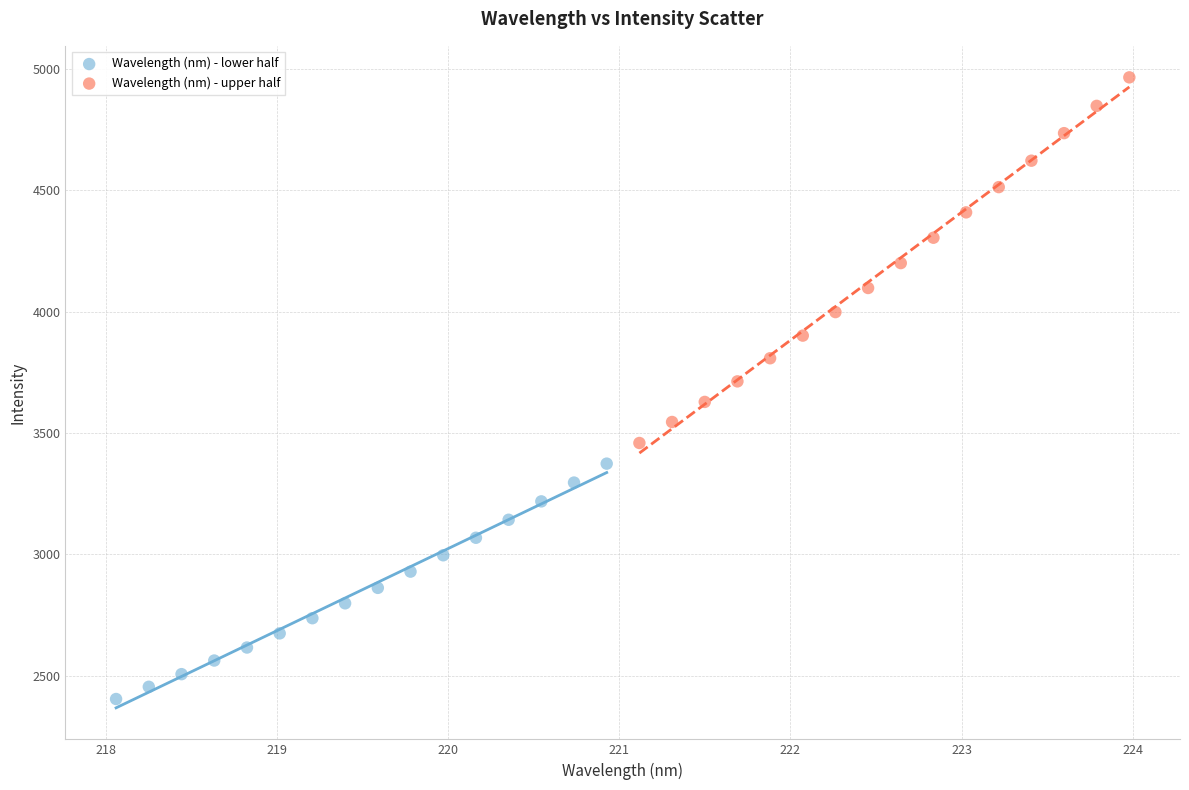

Which series reaches the maximum Y coordinate?

Wavelength (nm) - upper half